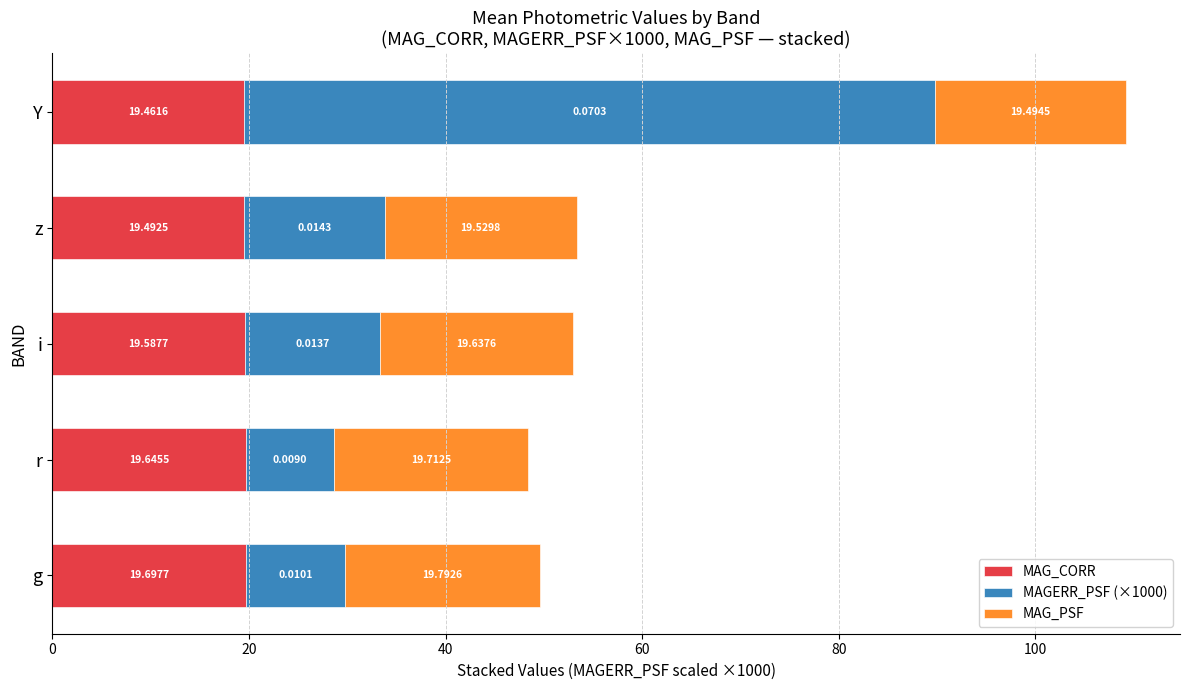

At which category is the sum across all series the highest?

Y